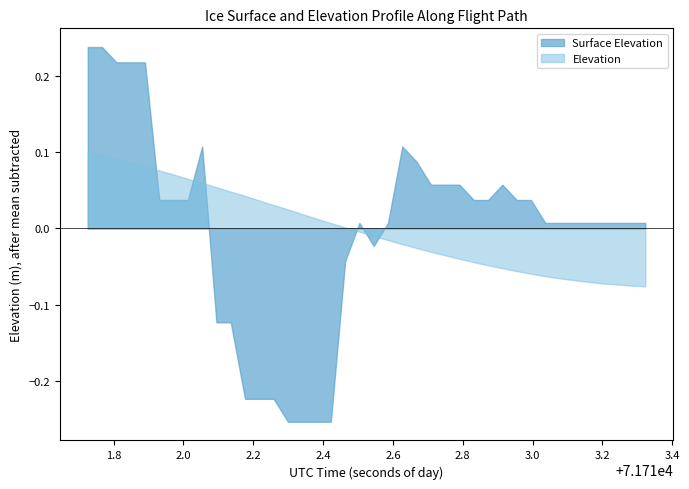

At which label does Surface Elevation reach its peak?

71711.7258